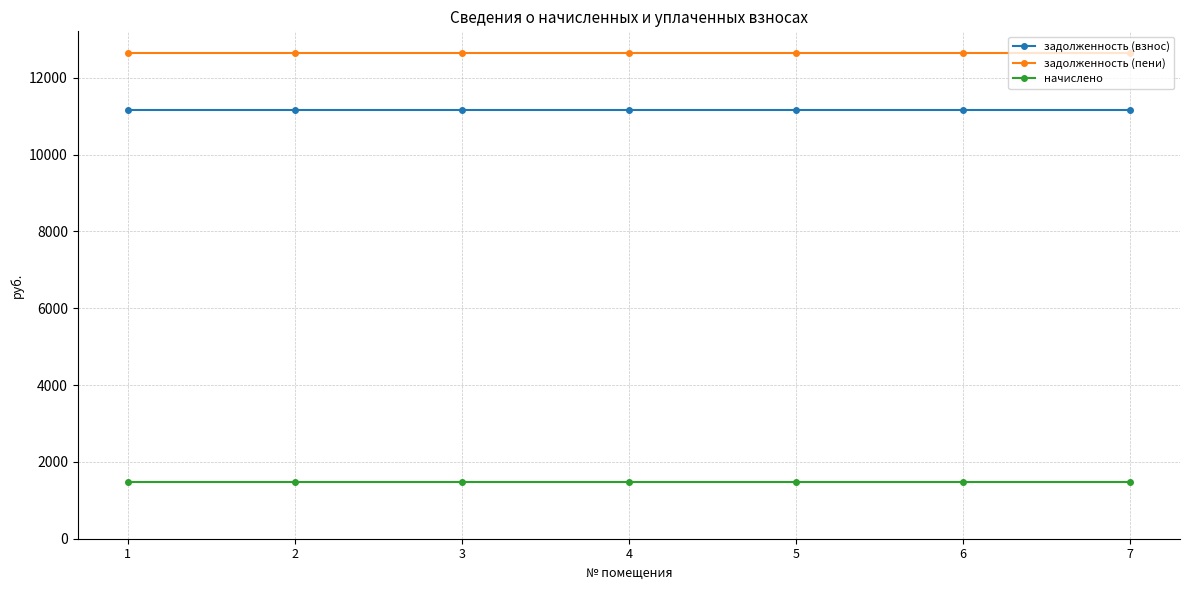

Rank the series at 5 from highest to lowest value.

задолженность (пени), задолженность (взнос), начислено